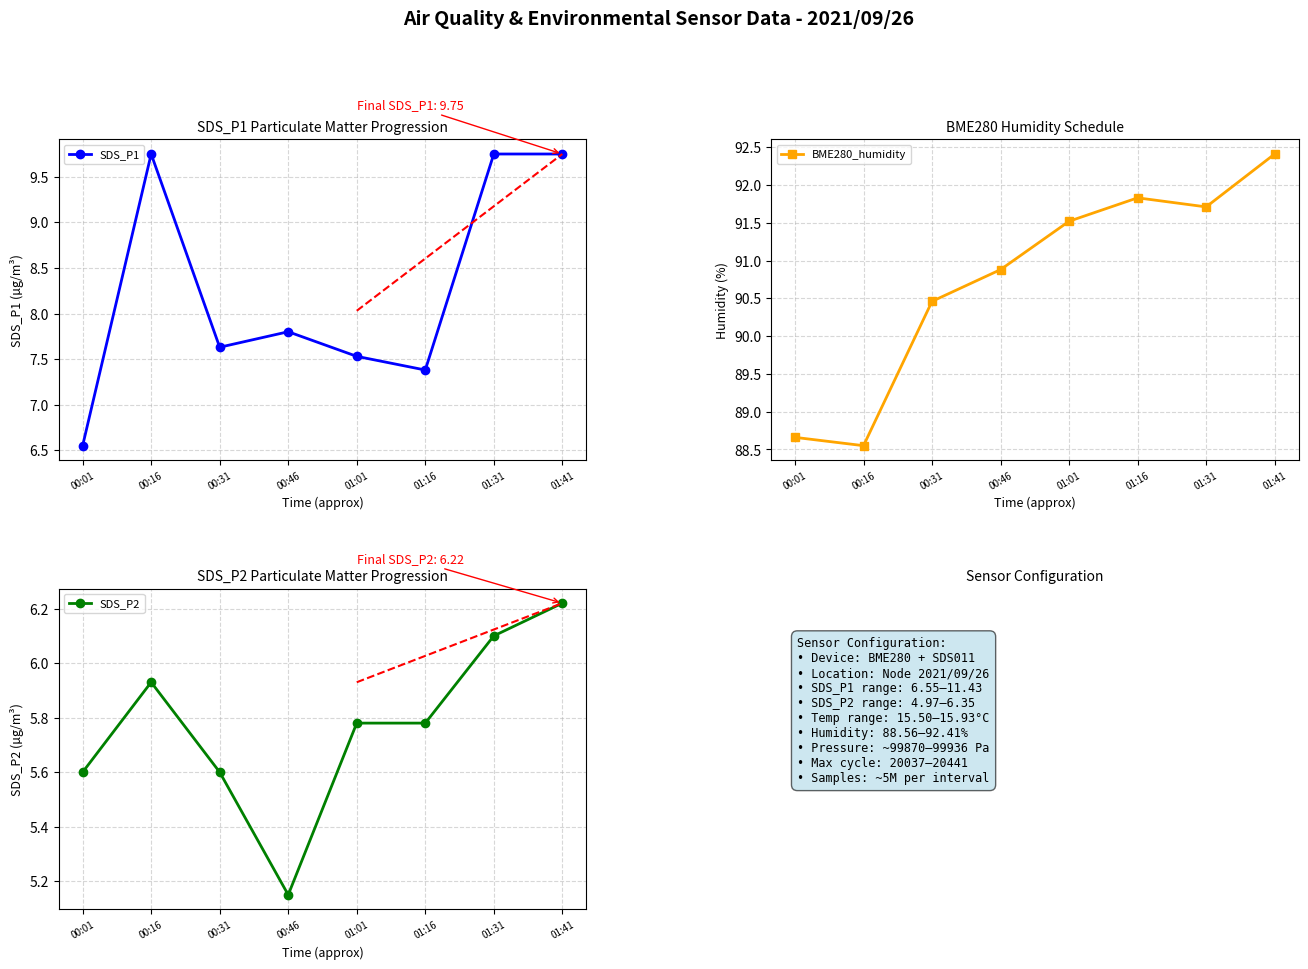

Reading left to right, what are all the values shown in this chart?

SDS_P1: 00:01=6.5	00:16=9.8	00:31=7.6	00:46=7.8	01:01=7.5	01:16=7.4	01:31=9.8	01:41=9.8
BME280_humidity: 00:01=88.7	00:16=88.5	00:31=90.5	00:46=90.9	01:01=91.5	01:16=91.8	01:31=91.7	01:41=92.4
SDS_P2: 00:01=5.6	00:16=5.9	00:31=5.6	00:46=5.2	01:01=5.8	01:16=5.8	01:31=6.1	01:41=6.2